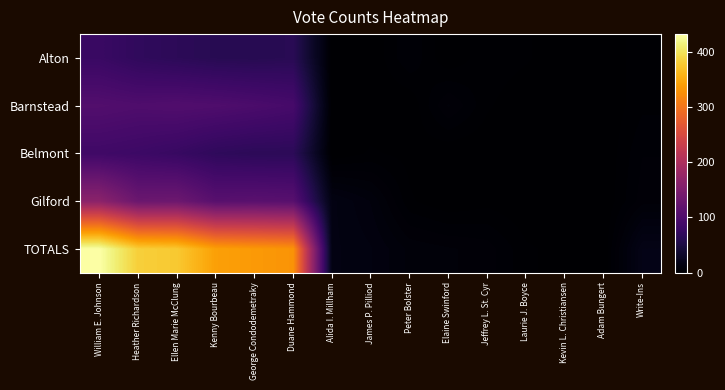

Between Elaine Swinford and Write-Ins, which series saw the biggest shift?

TOTALS